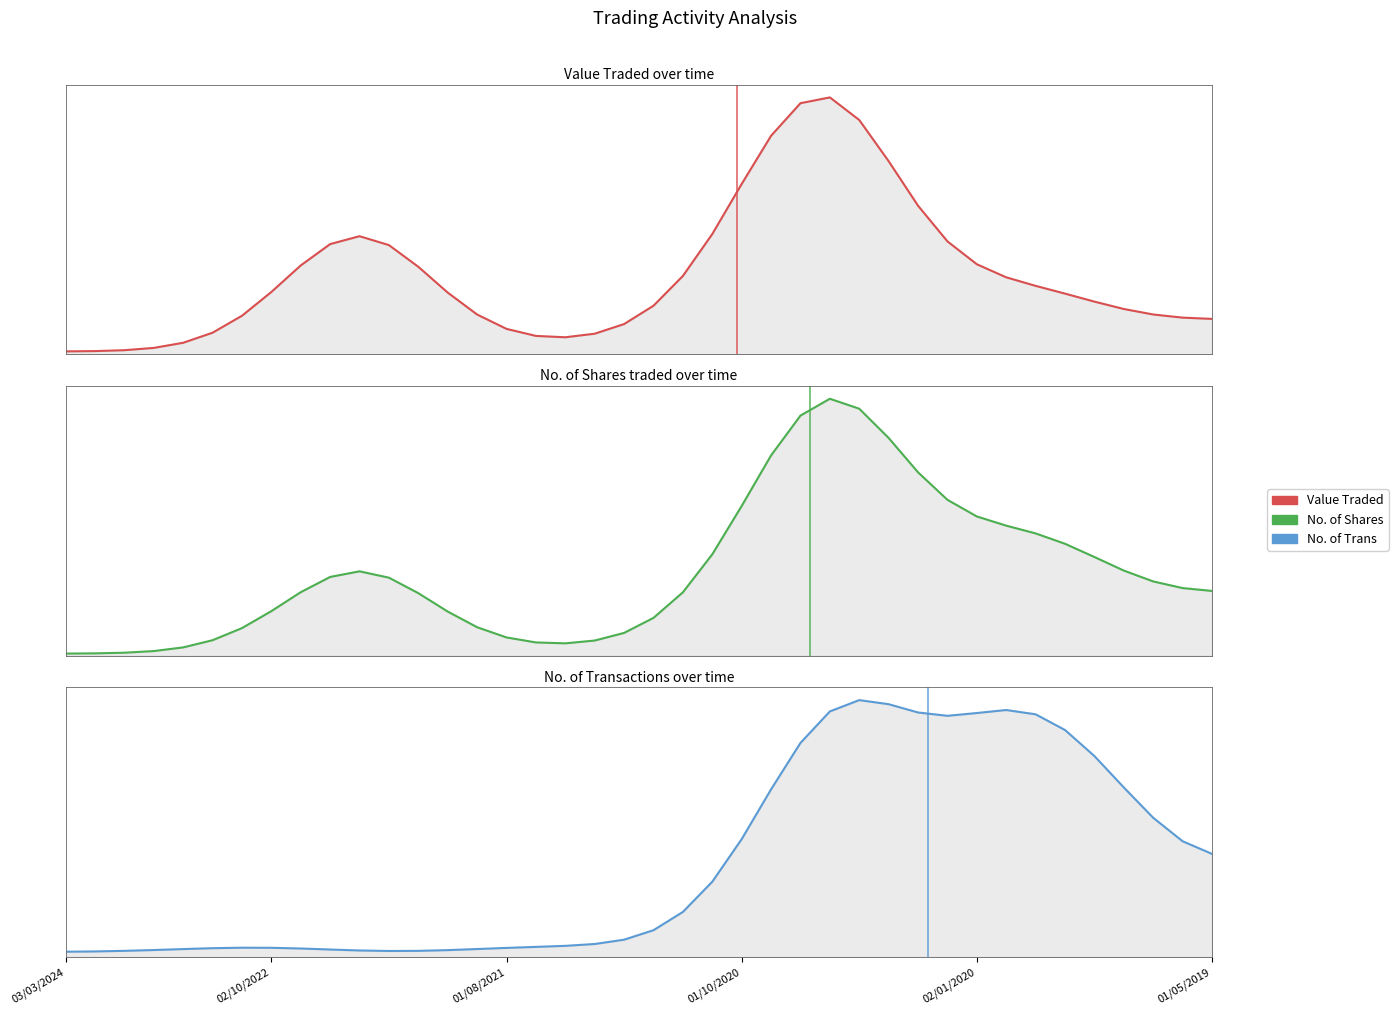

Which series has the largest range (max minus min)?

No. of Shares